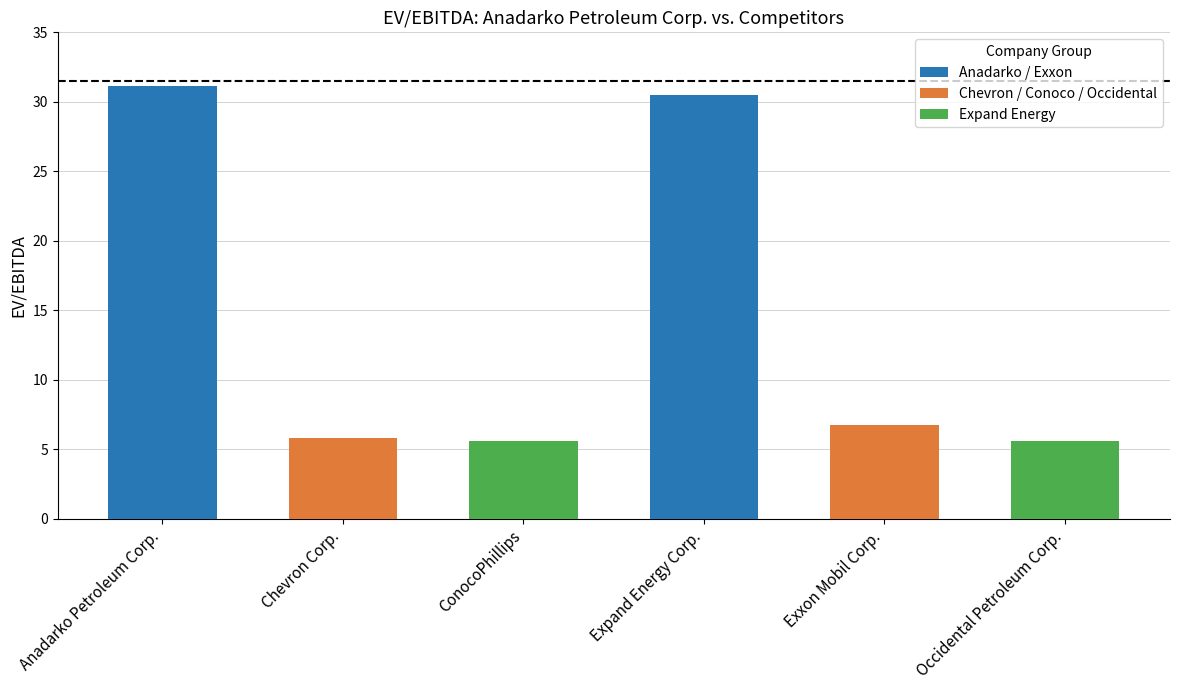

What is the label of the 6th bar from the left?

Occidental Petroleum Corp.